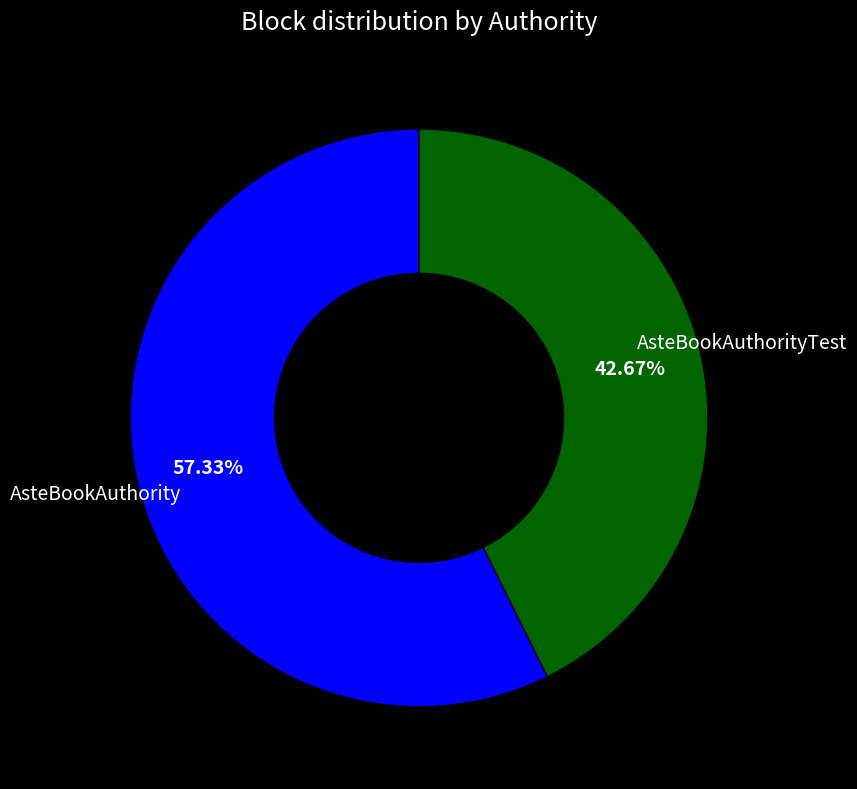

To the nearest percent, what is the difference between the AsteBookAuthority and AsteBookAuthorityTest slice percentages?

15%